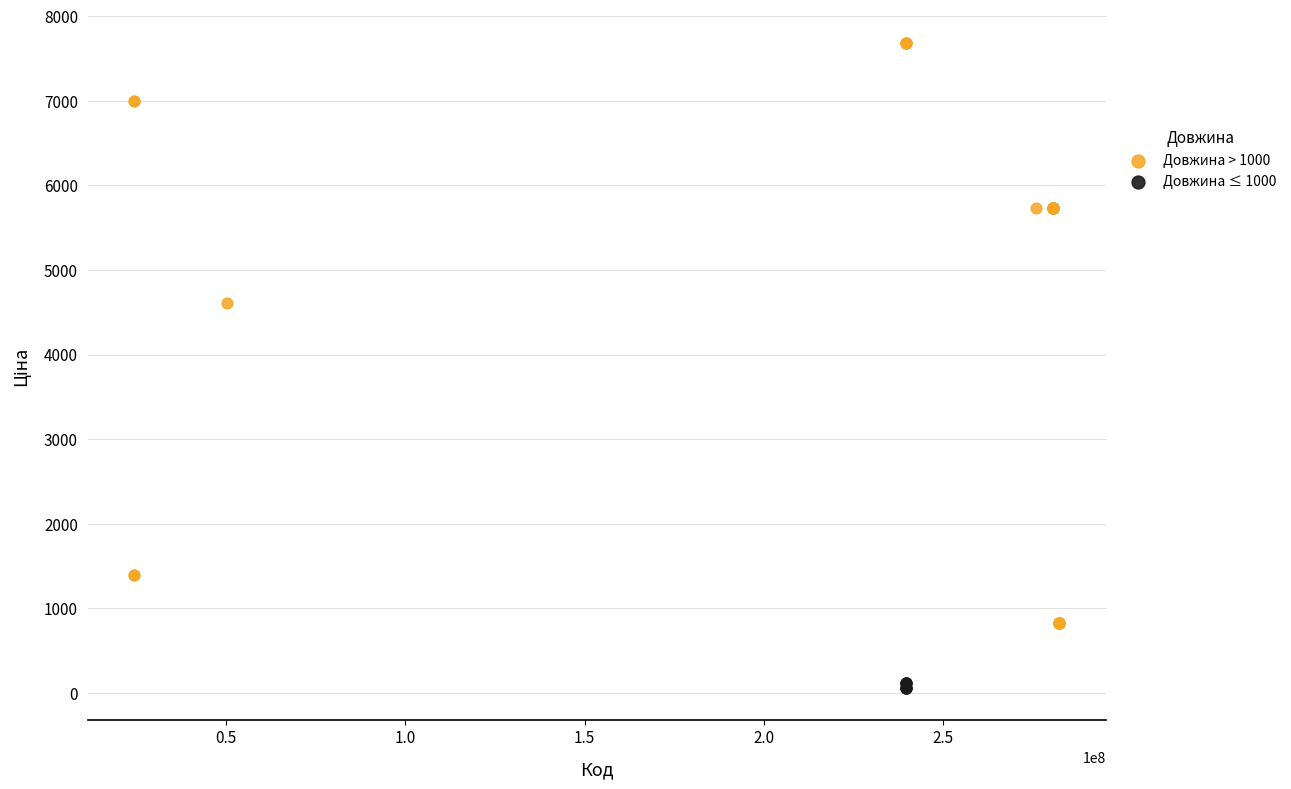

Which series reaches the maximum Y coordinate?

Довжина > 1000